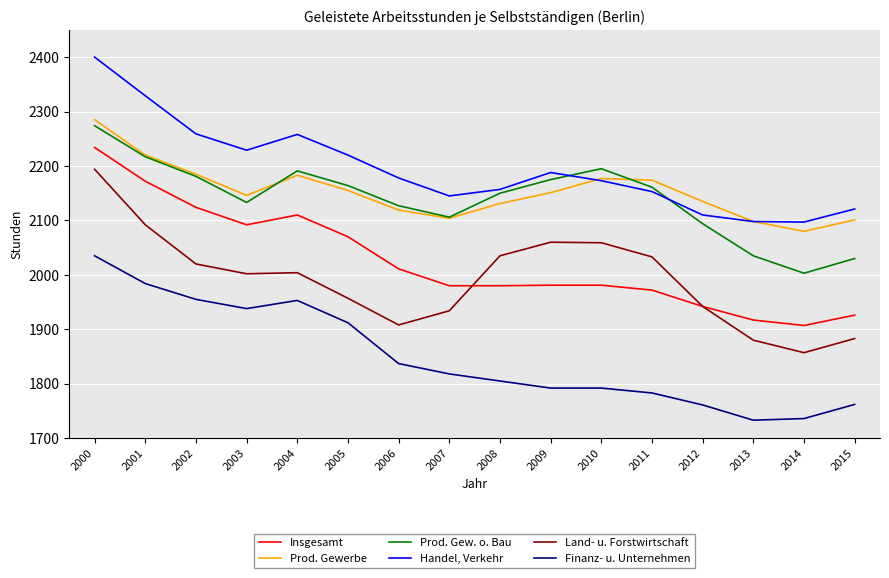

What is the sum of all Prod. Gew. o. Bau values?

34236